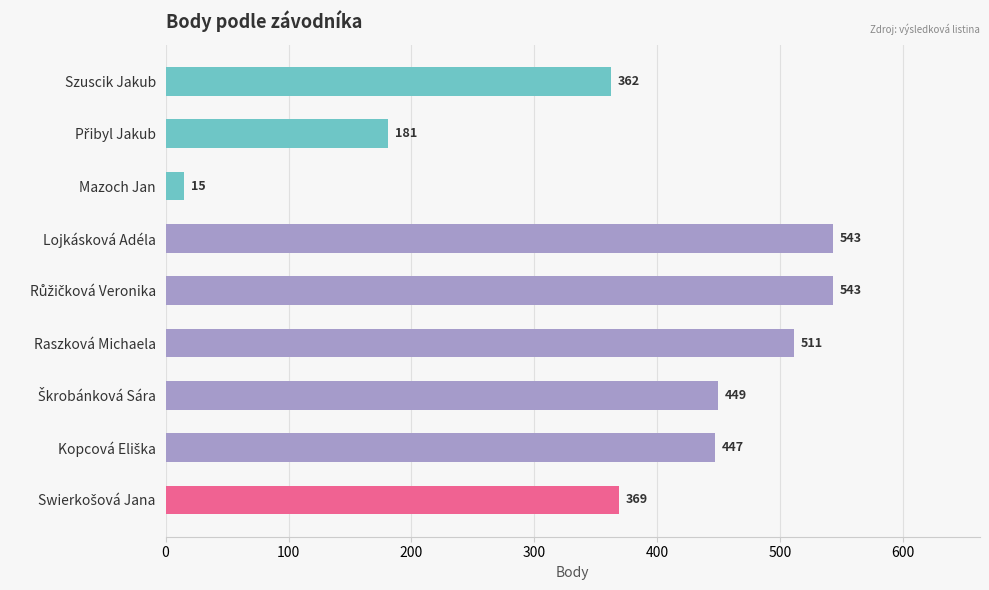

The chart shows a value of 343 at Raszková Michaela. True or false?

False